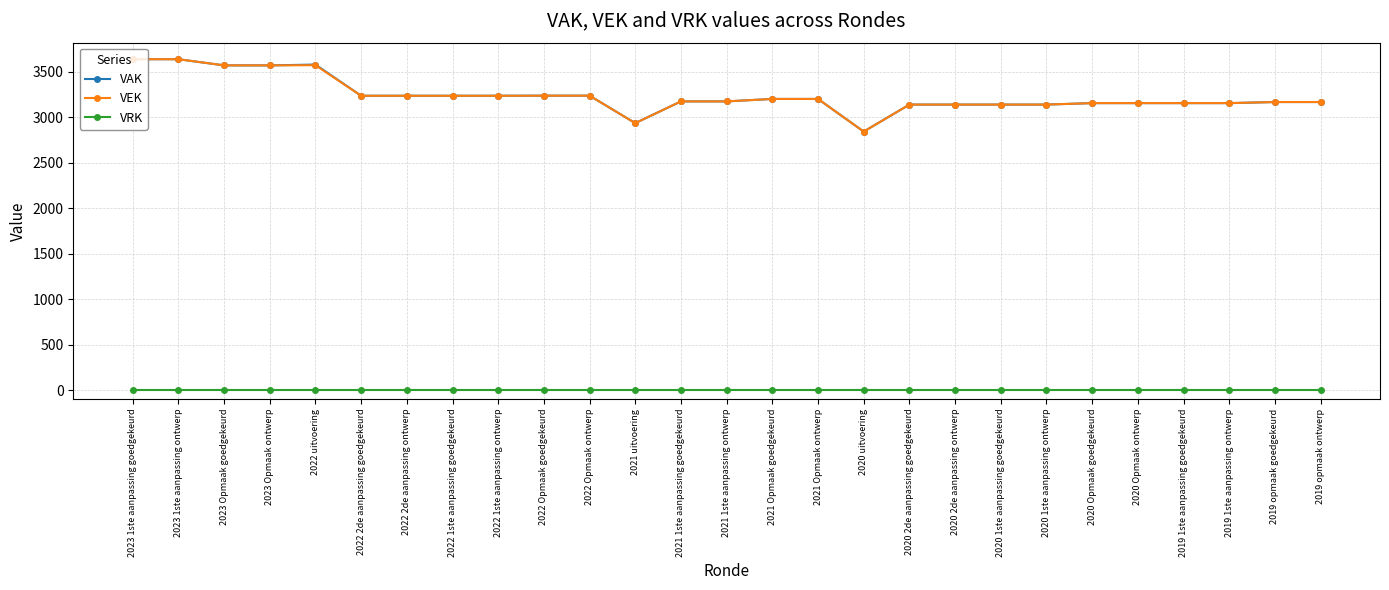

What is the difference between the highest and lowest values at 2019 opmaak ontwerp?

3167